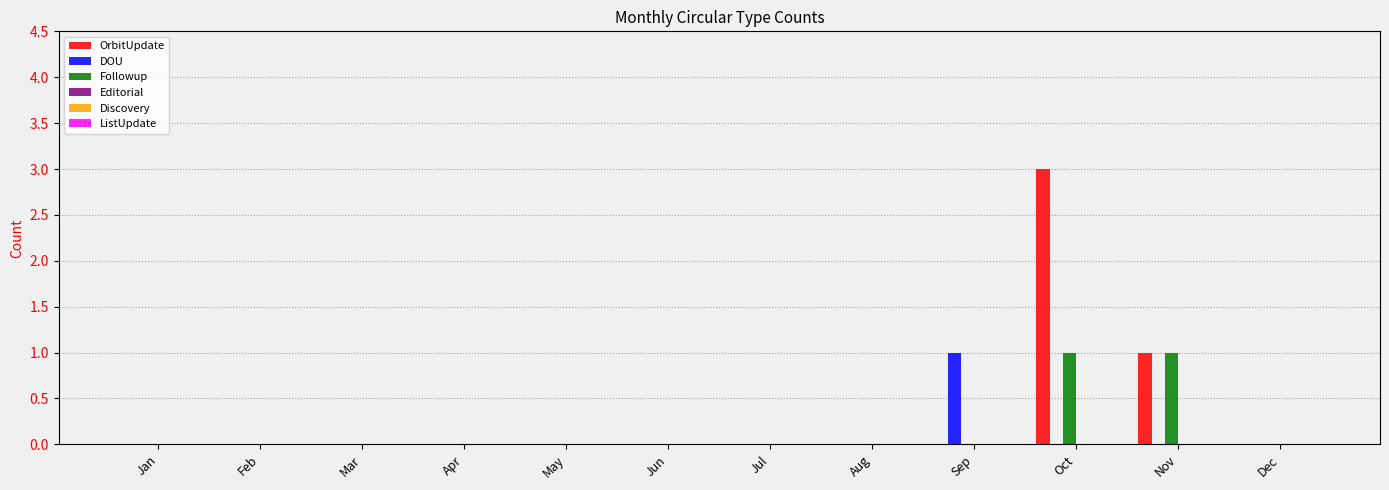

At which category is the sum across all series the highest?

Oct